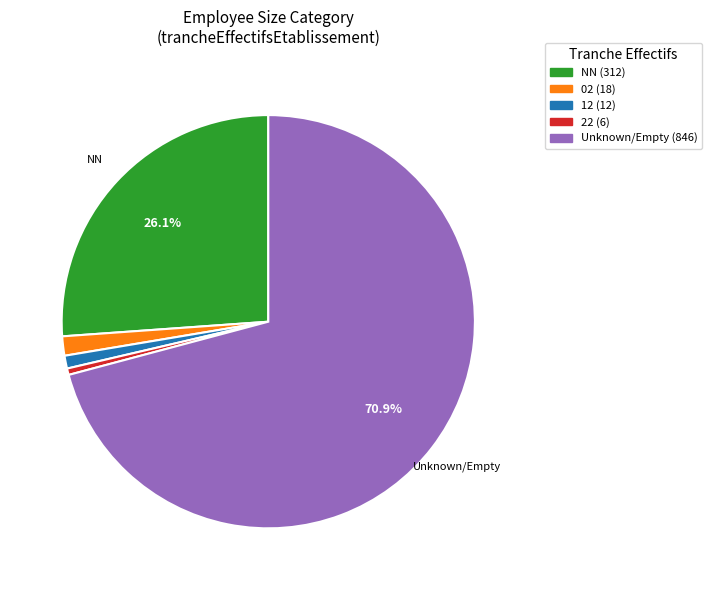

Is there any slice that represents more than half of the pie?

Yes